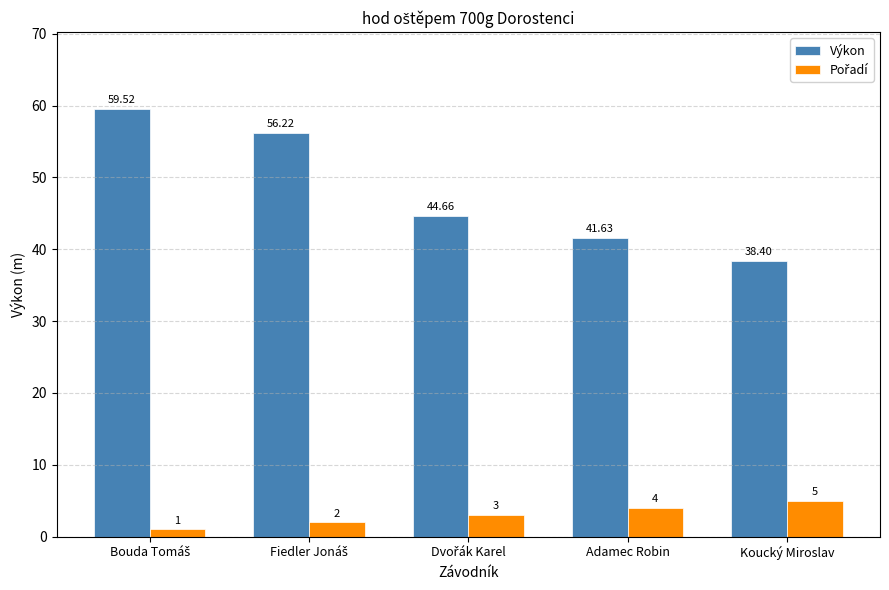

At how many categories does at least one series exceed 57?

1